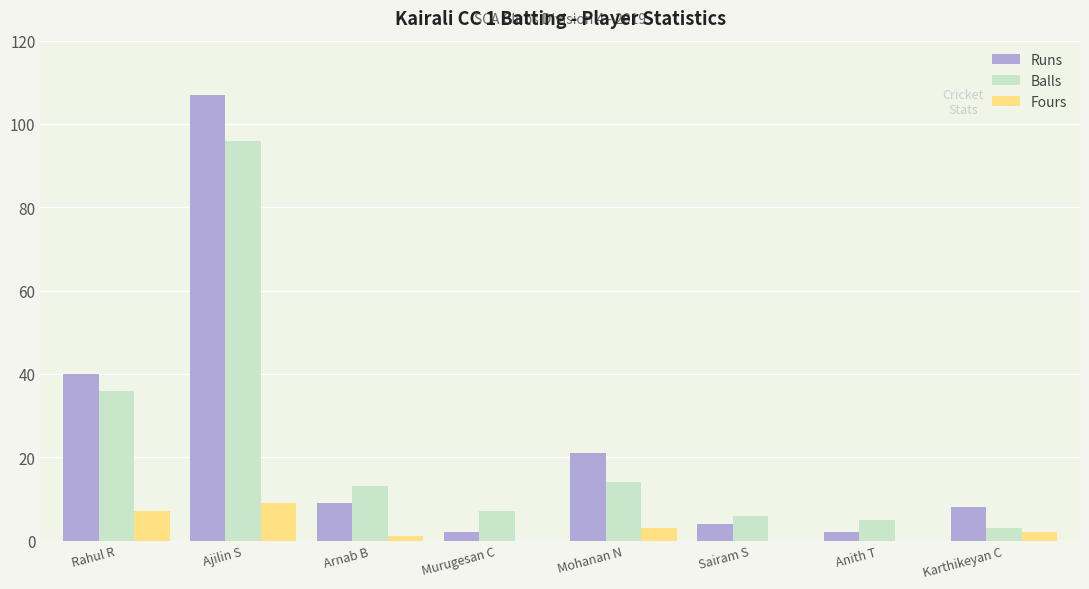

What is the maximum value shown in the chart?

107